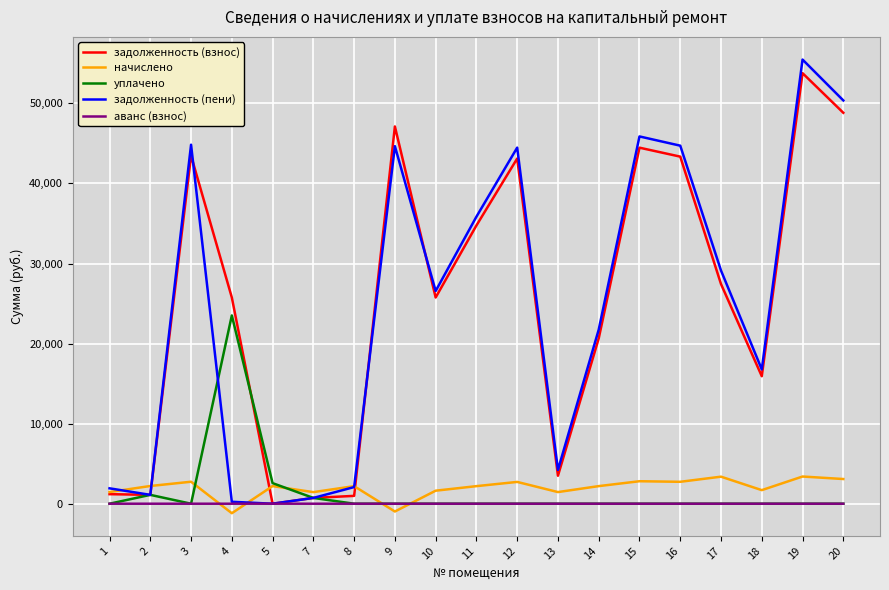

What are all the series names shown in the legend?

задолженность (взнос), начислено, уплачено, задолженность (пени), аванс (взнос)